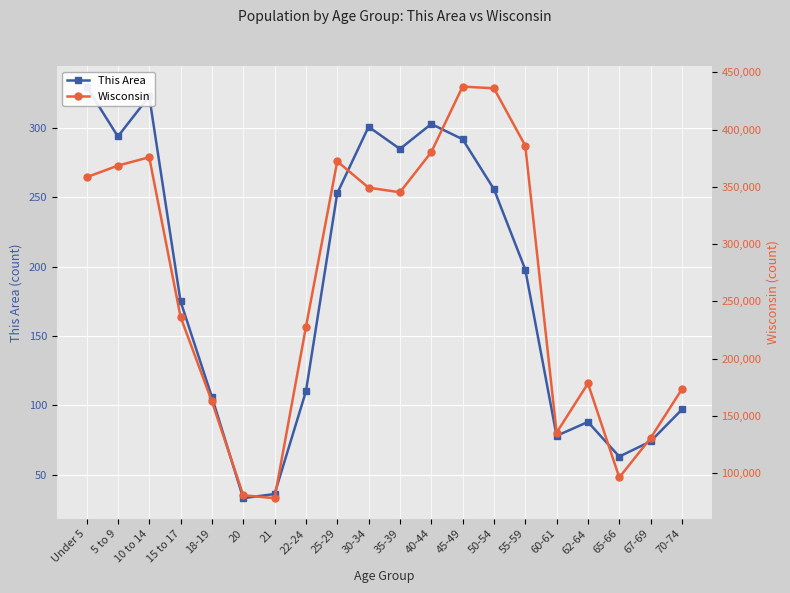

Rank the series by their maximum value, from highest to lowest.

Wisconsin, This Area